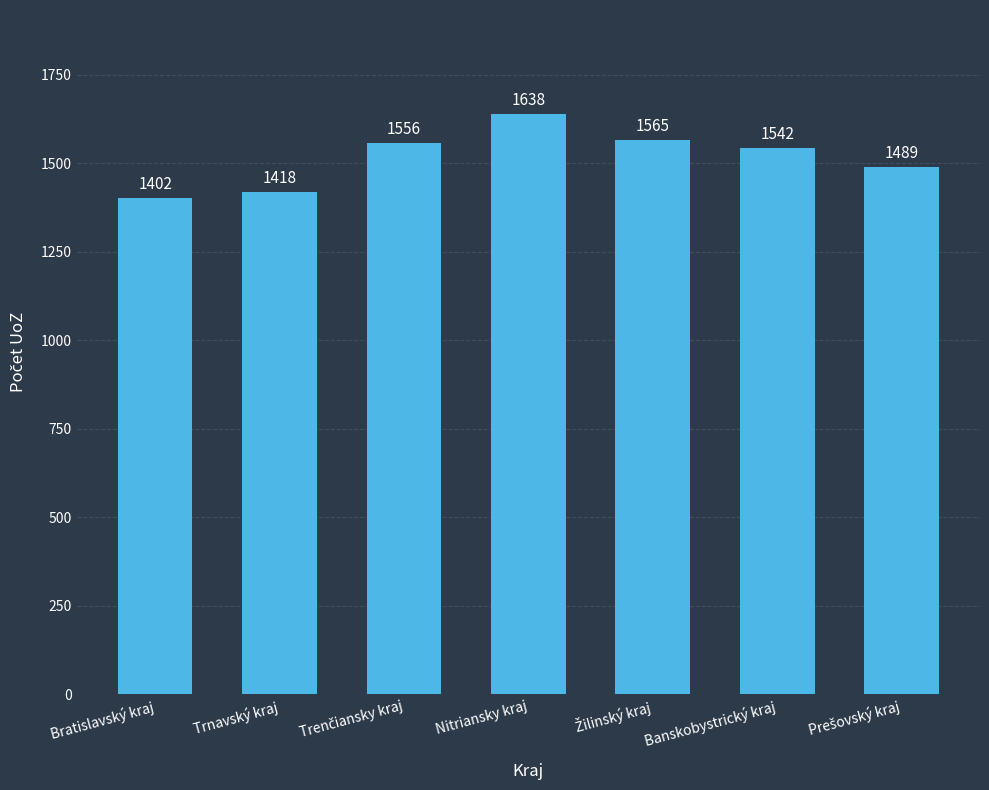

Are the bars horizontal?

No